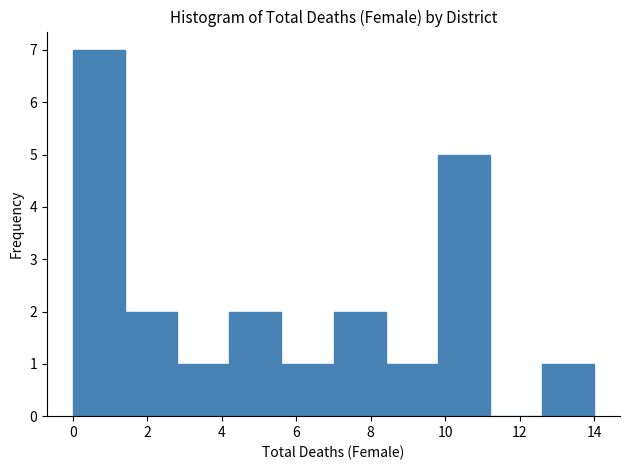

What is the height of the bar covering 4.2 to 5.6 on the x-axis? The values are not printed on the chart, so give them approximately, as read against the axis.

2